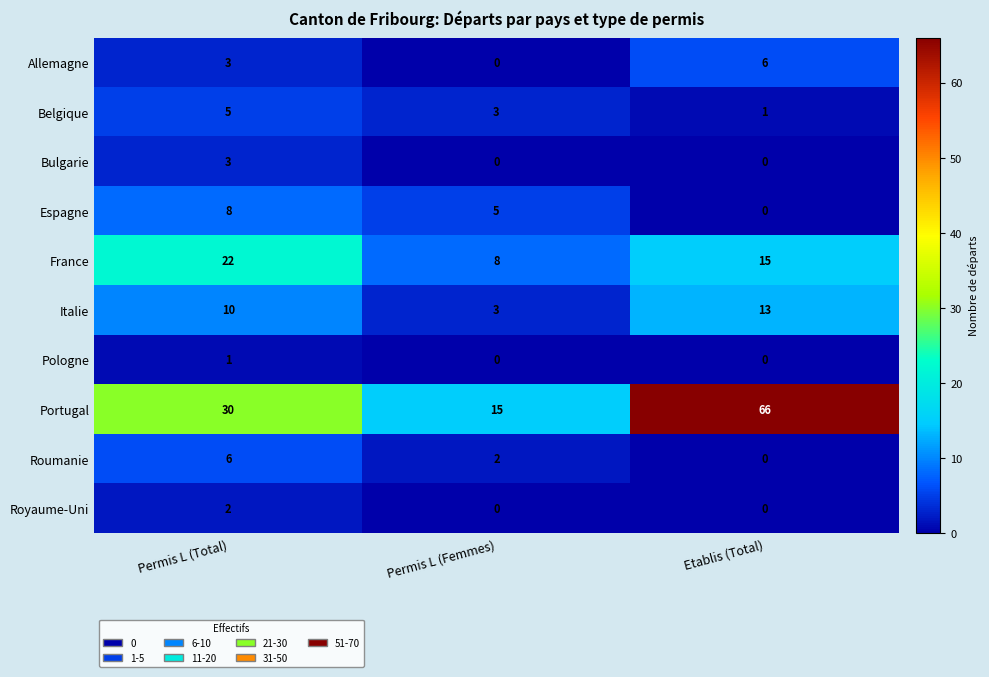

What is the greatest value displayed?

66